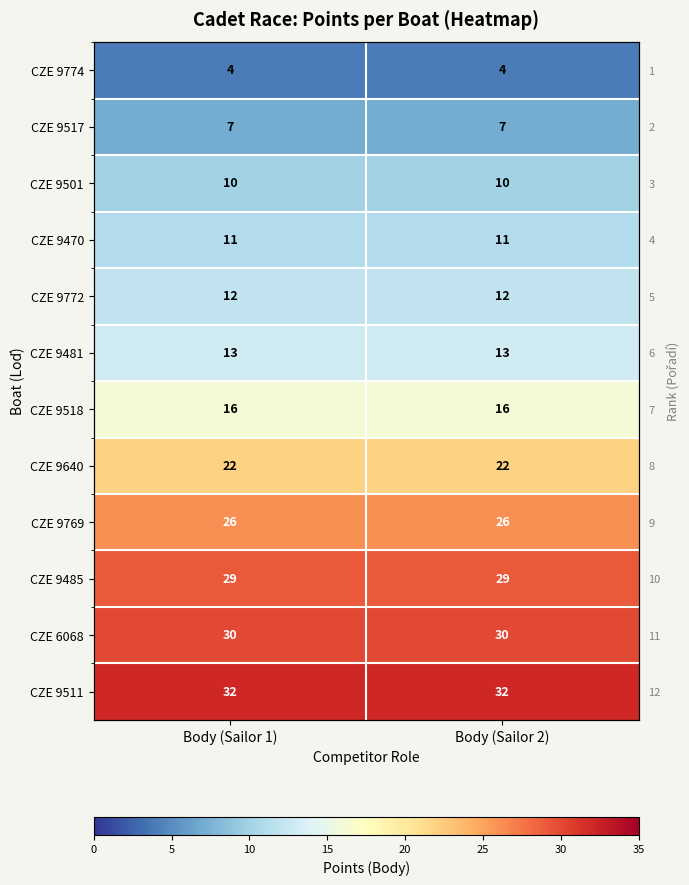

Where is CZE 9511 nearest to the value 32?

Body (Sailor 1)